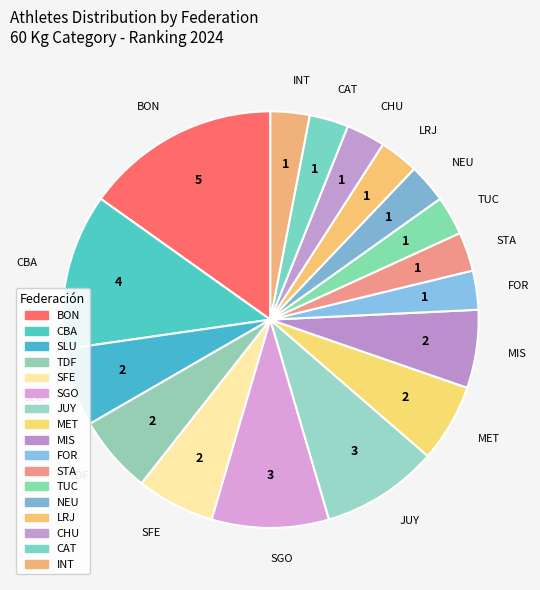

How many slices are in this pie chart?

17